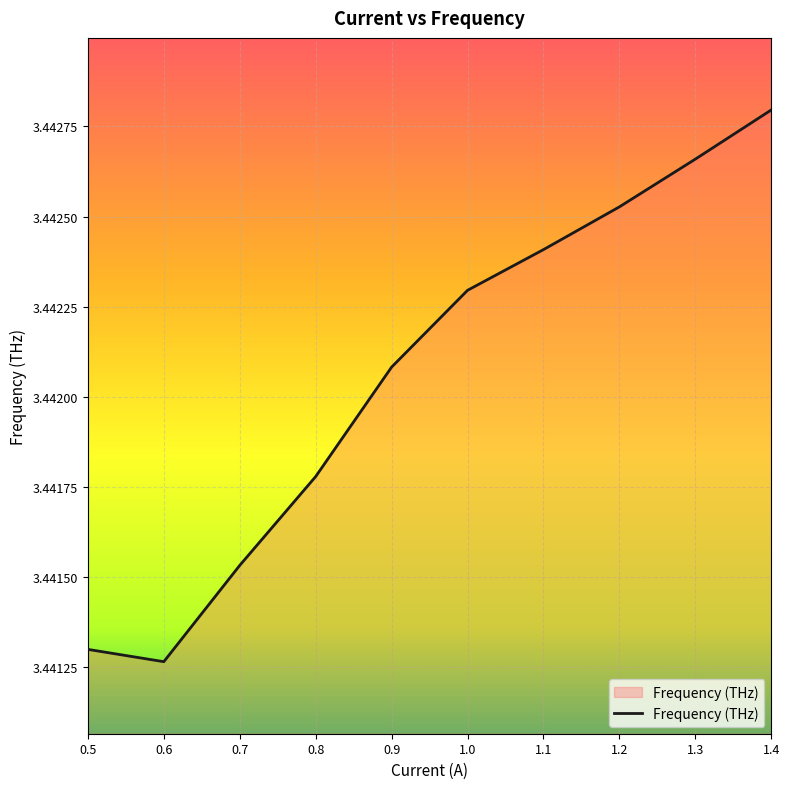

Which category has the highest value across all series?

1.4